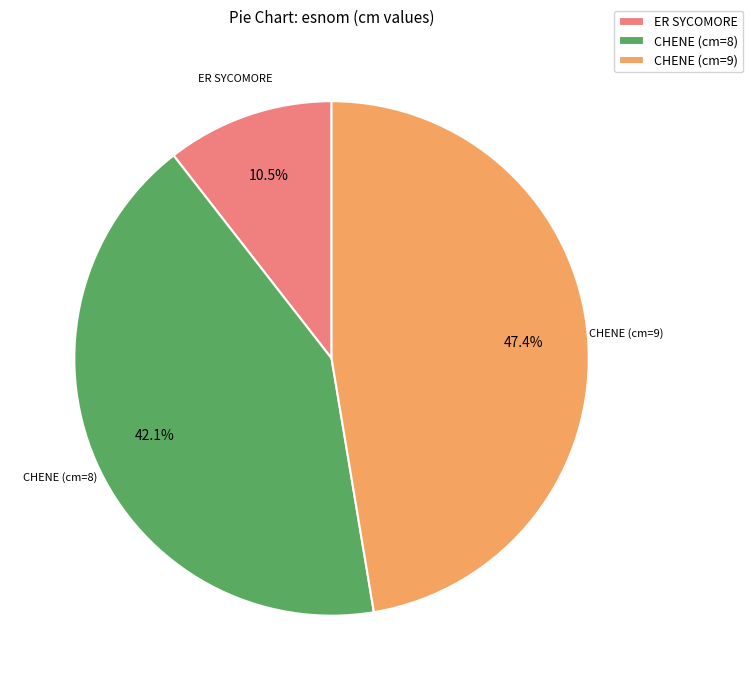

To the nearest percent, what is the difference between the CHENE (cm=8) and ER SYCOMORE slice percentages?

32%